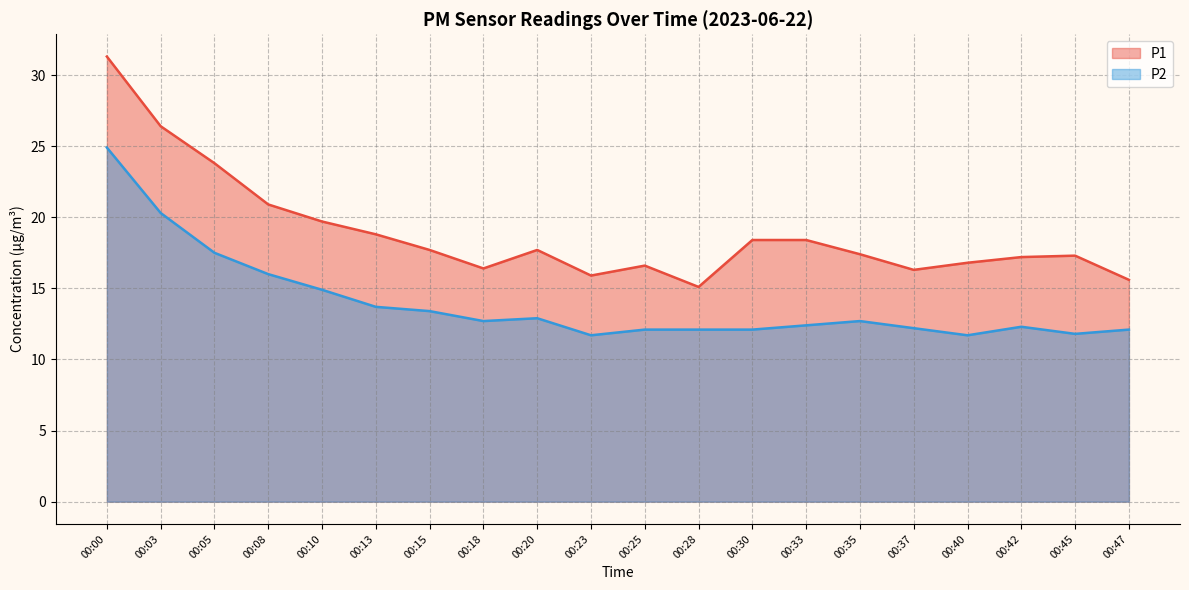

True or false: P1 and P2 cross at least once.

False